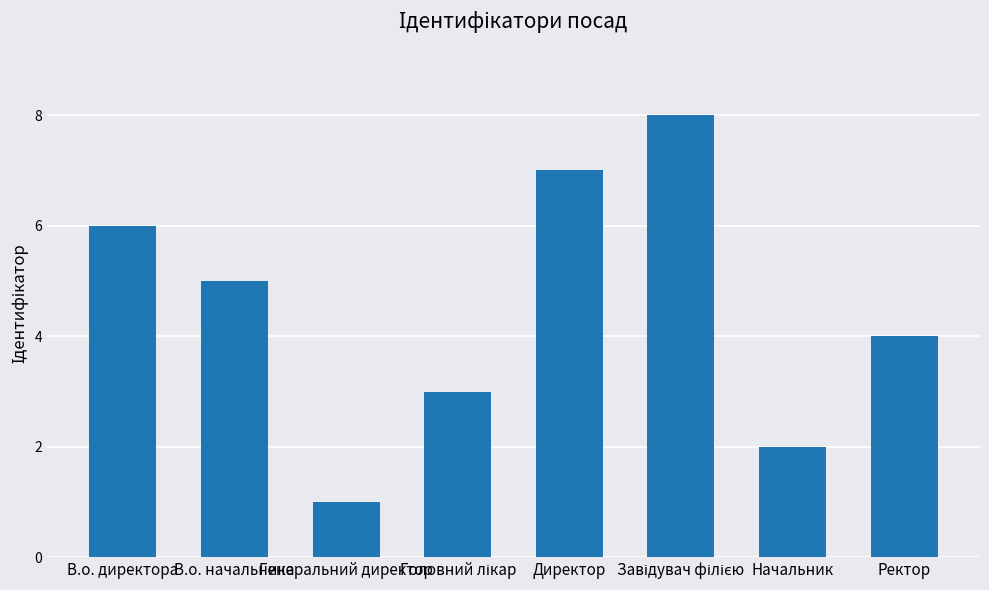

What is the difference between the second highest and minimum values?

6